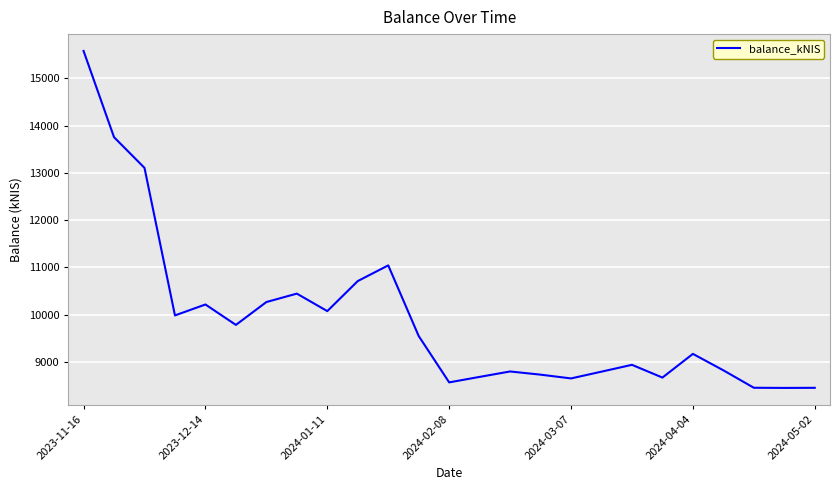

What is the greatest value displayed?

15582.1